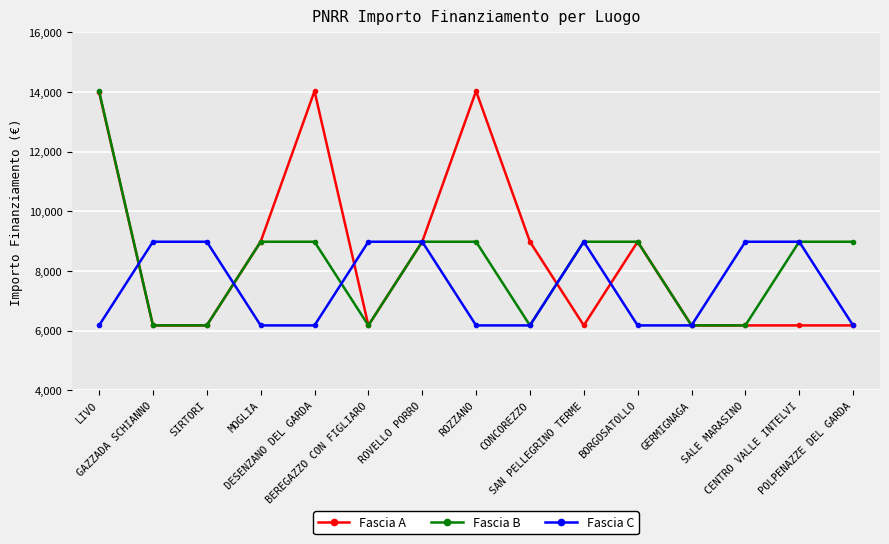

At which label does Fascia B first exceed 8979?

LIVO